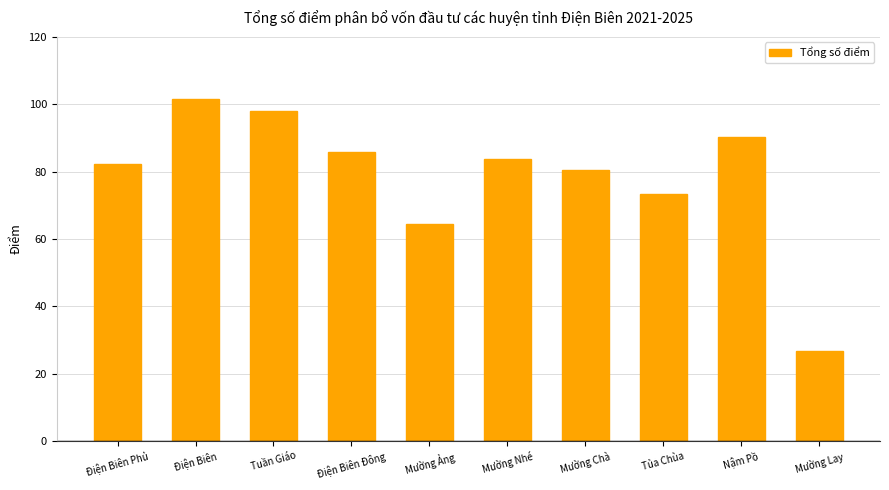

What is the change in value from Điện Biên Đông to Mường Nhé?

-2.1